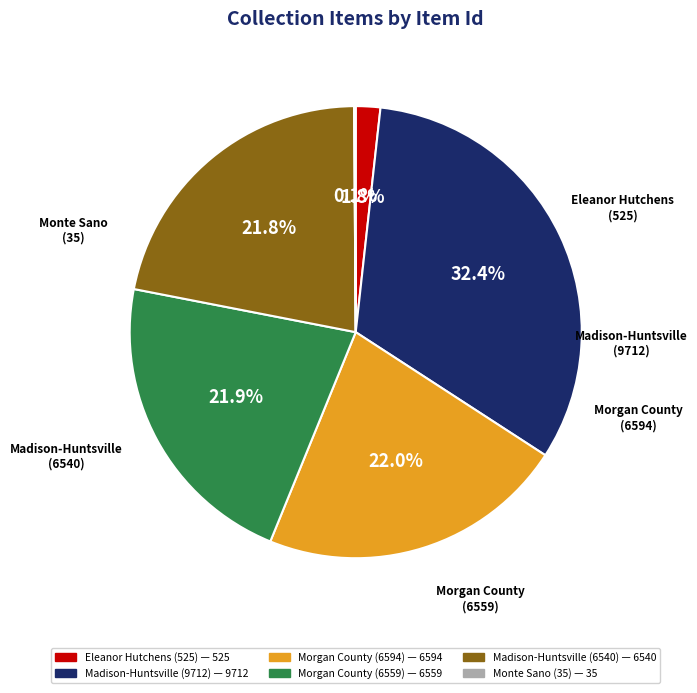

How many segments does this pie chart have?

6